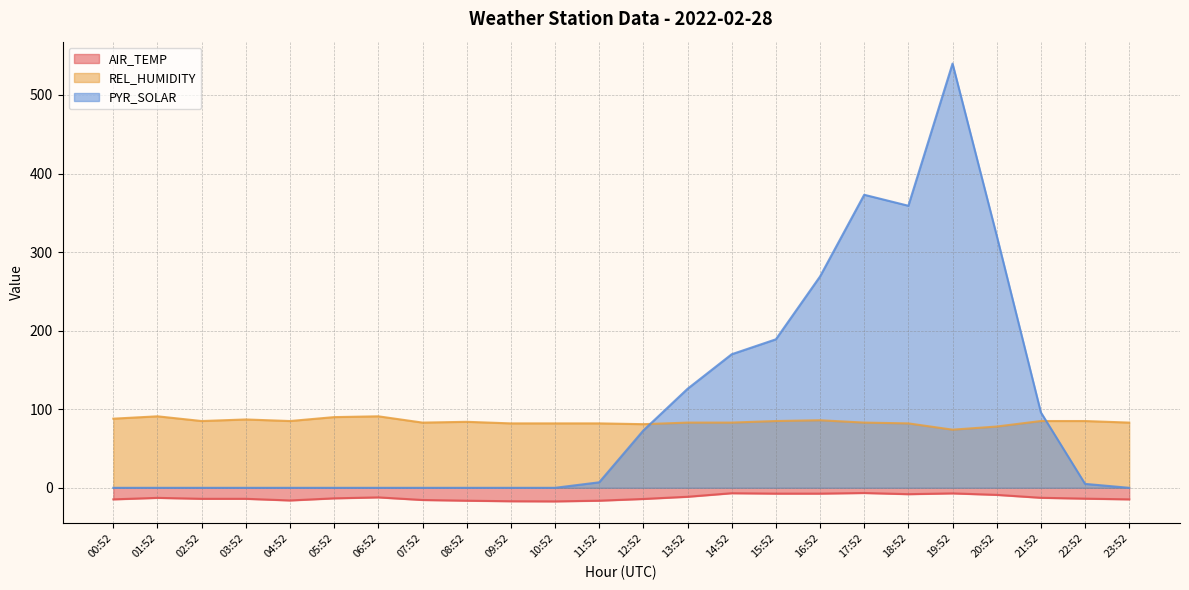

The value of AIR_TEMP at 21:52 is -12.7. True or false?

True